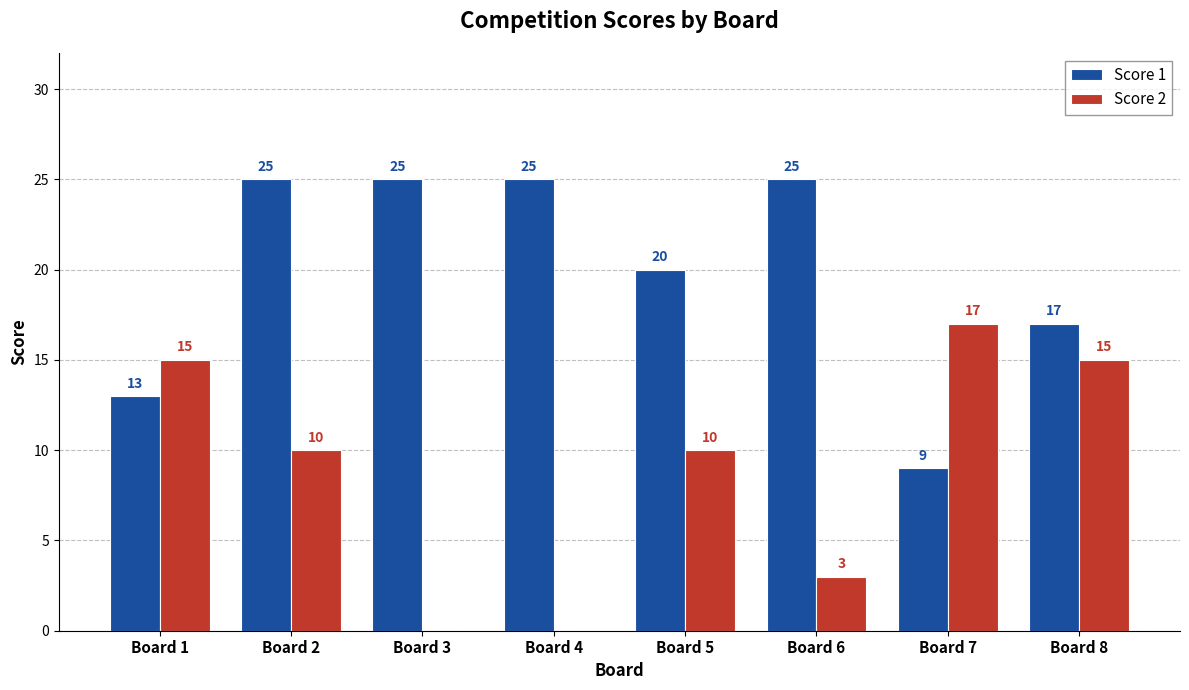

Reading right to left, what are all the values shown in this chart?

Score 1: Board 8=17	Board 7=9	Board 6=25	Board 5=20	Board 4=25	Board 3=25	Board 2=25	Board 1=13
Score 2: Board 8=15	Board 7=17	Board 6=3	Board 5=10	Board 4=0	Board 3=0	Board 2=10	Board 1=15